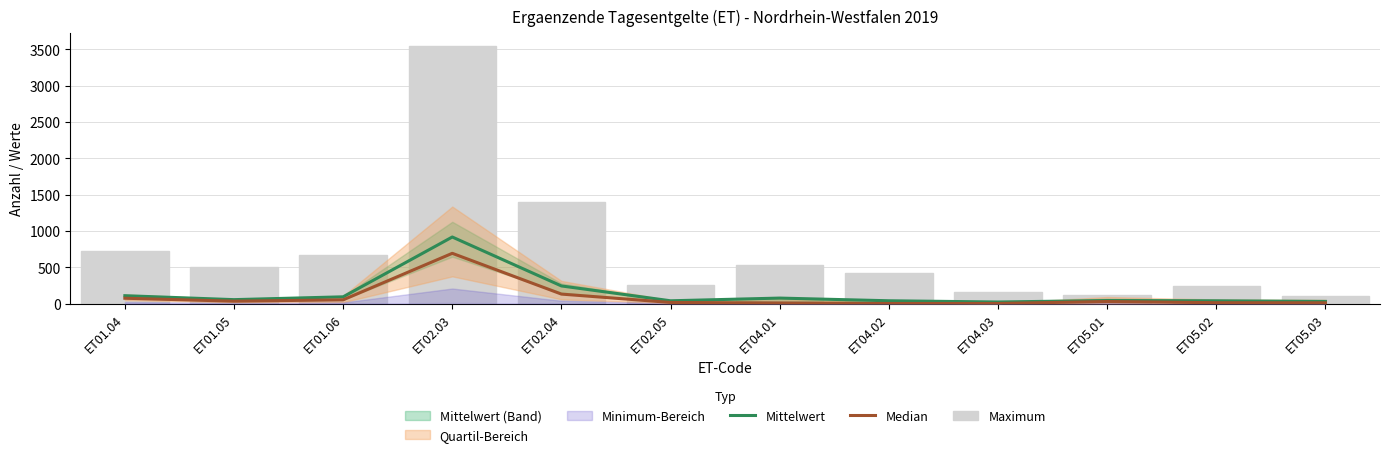

What is the label of the 10th bar from the right?

ET01.06